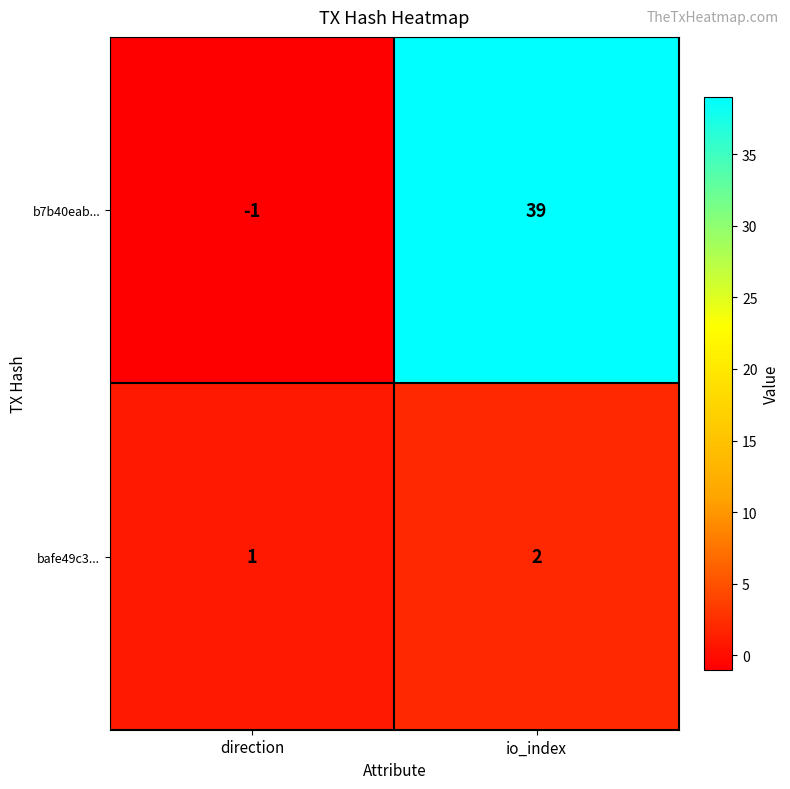

Which category has the highest value across all series?

io_index